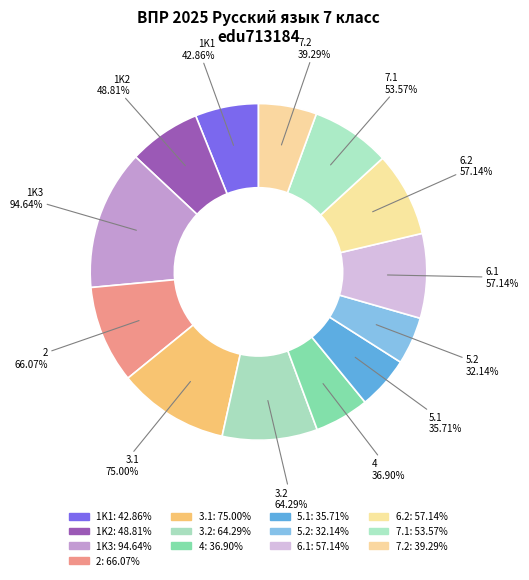

What is the largest slice in the pie chart?

1K3